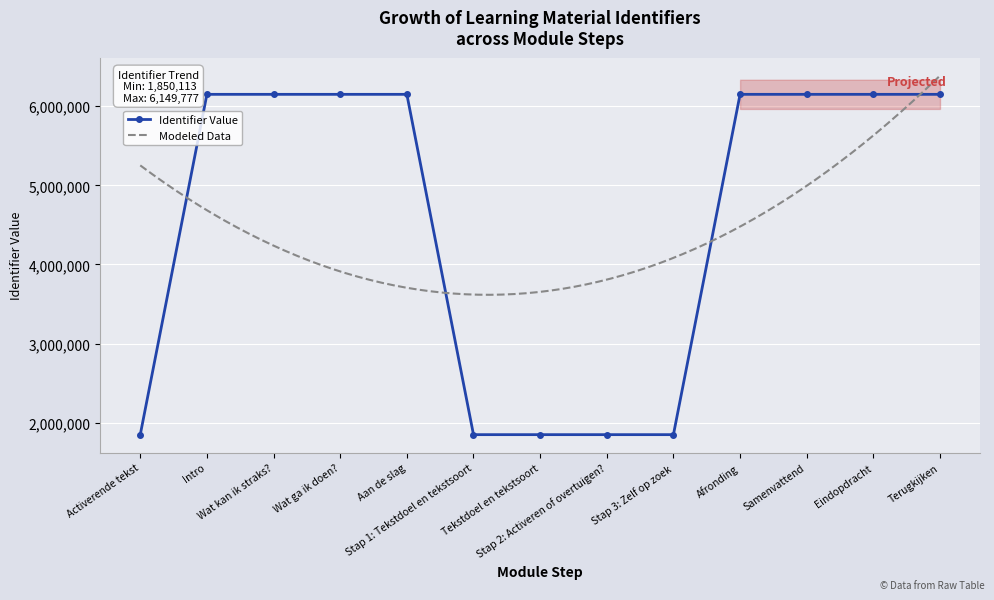

Where is the first local maximum?

Aan de slag